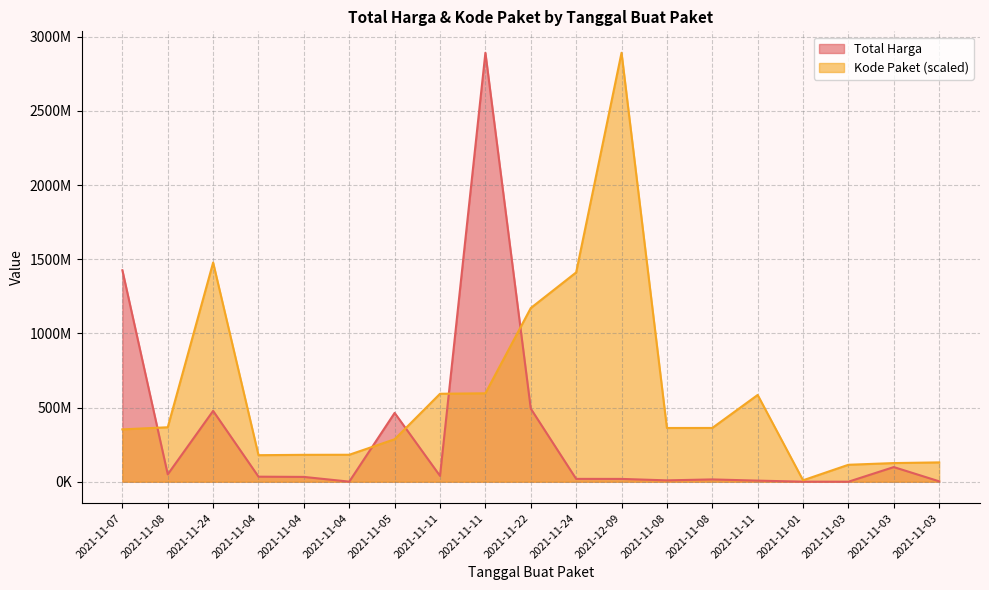

Count the number of categories in the chart.

19